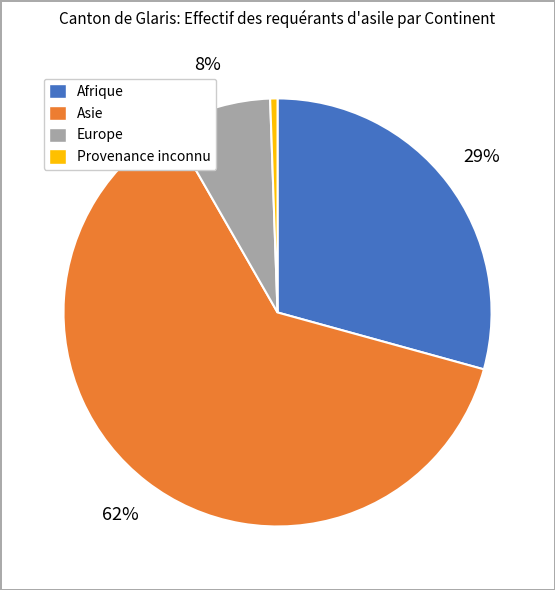

Is it true that Asie is 62% of the pie?

True